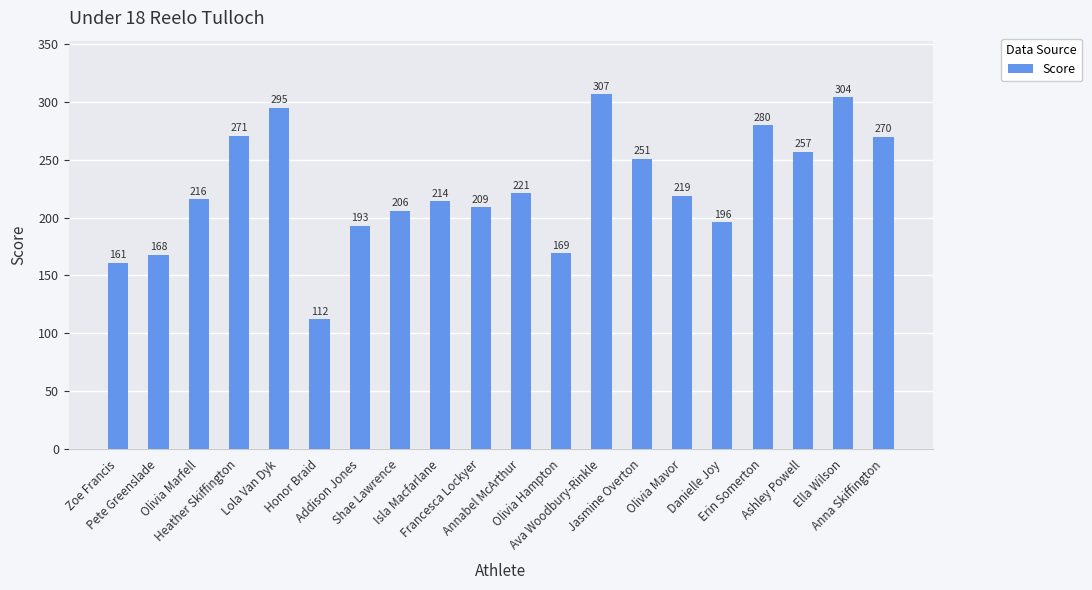

Where is the data nearest to the value 209?

Francesca Lockyer